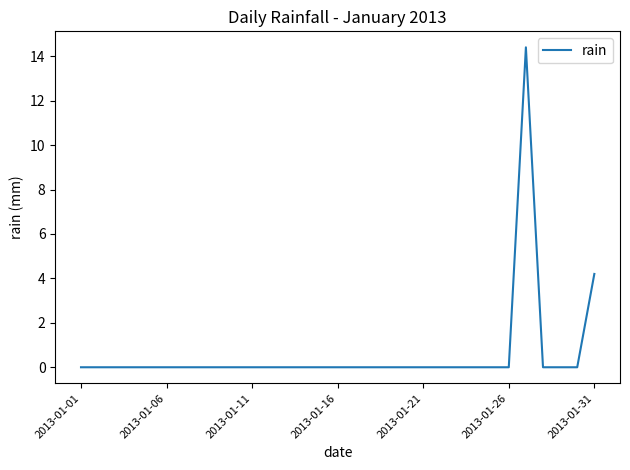

What is the maximum value shown in the chart?

14.4